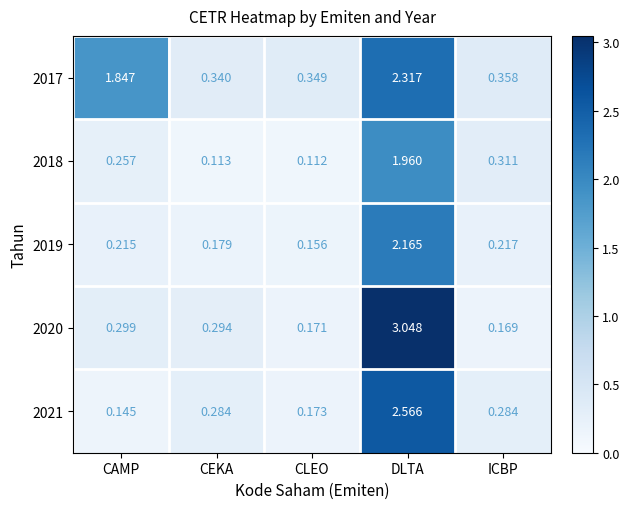

Where is 2017 nearest to the value 1?

ICBP